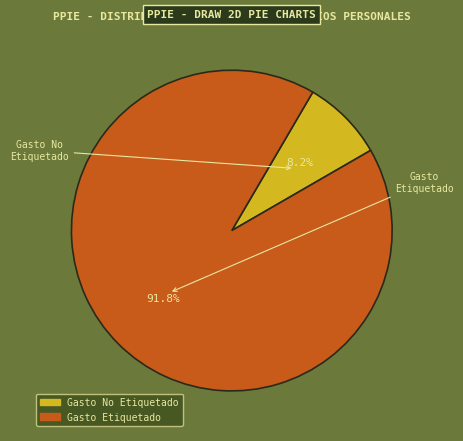

What percentage is the Gasto No Etiquetado slice, to the nearest percent?

8%